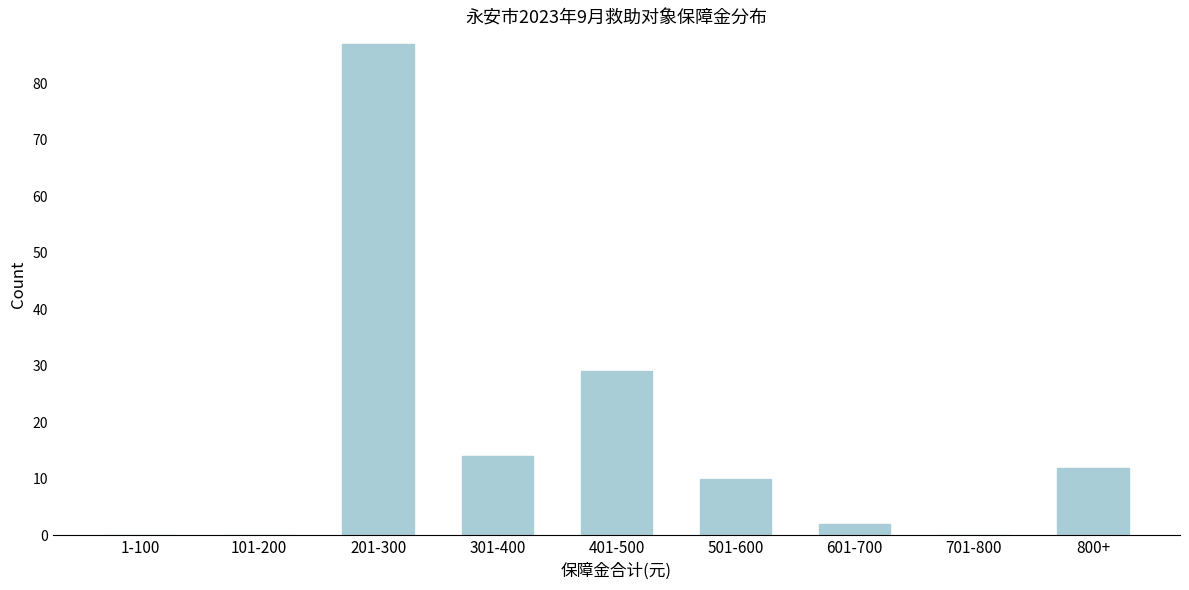

Reading left to right, extract all data points from this chart.

1-100=0	101-200=0	201-300=87	301-400=14	401-500=29	501-600=10	601-700=2	701-800=0	800+=12